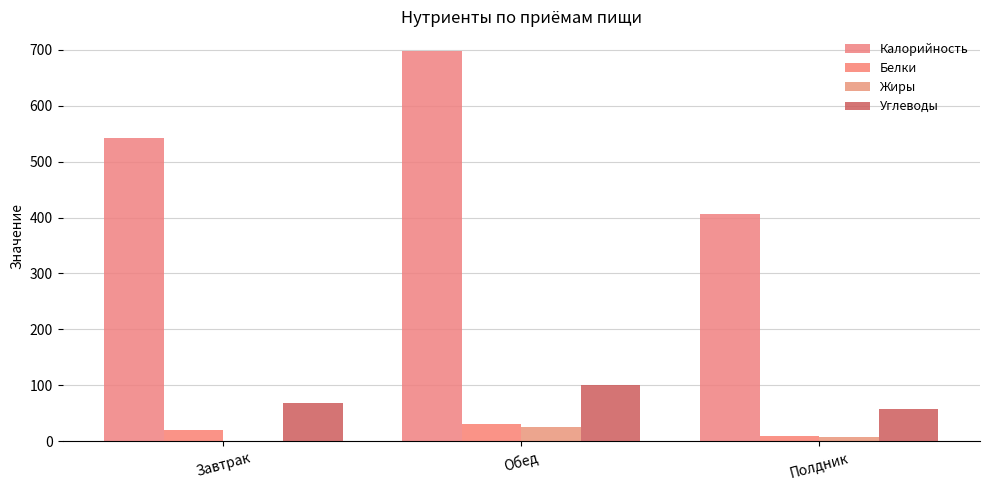

Does the chart contain stacked bars?

No